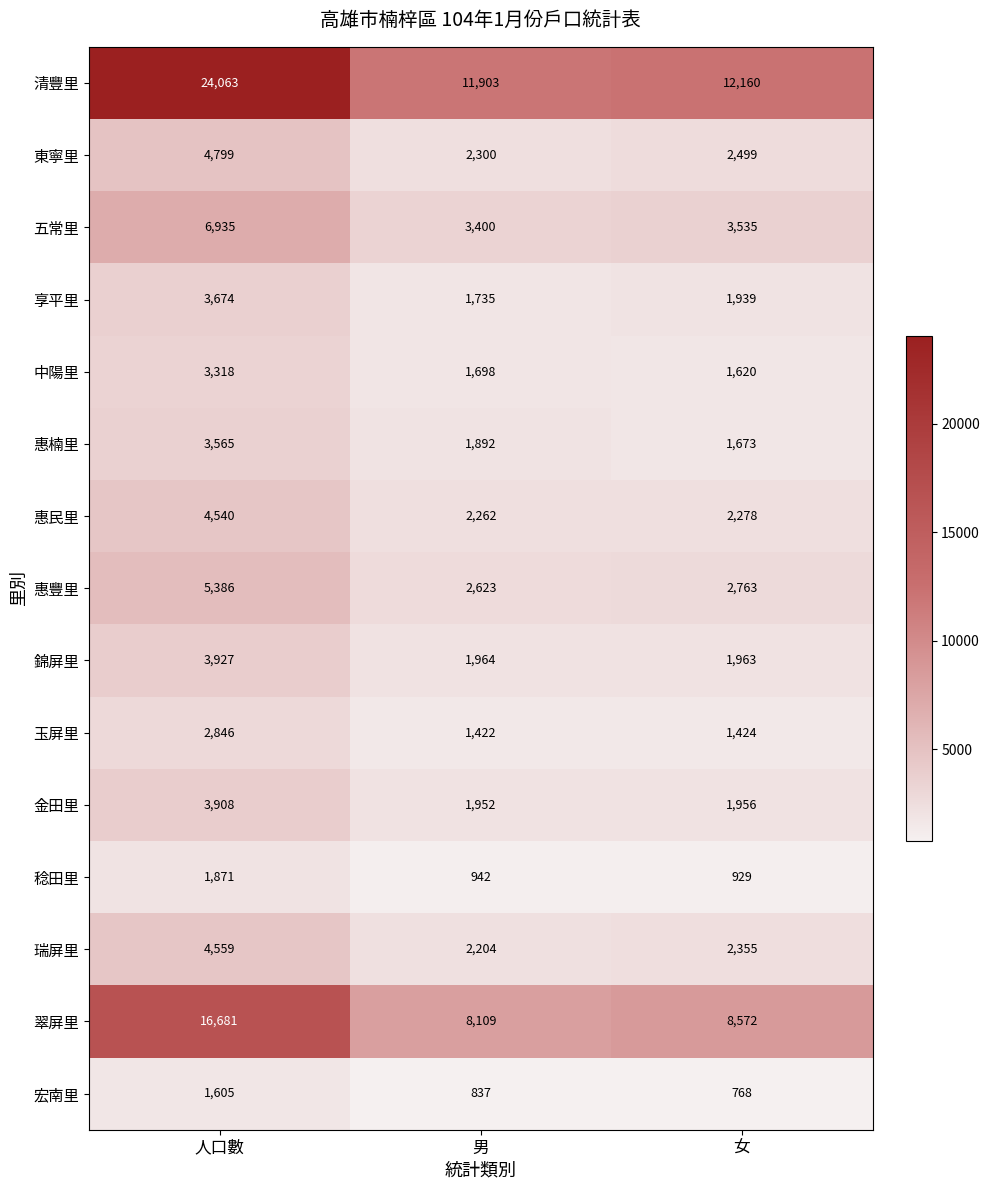

What is the total value across all series at 人口數?

91677